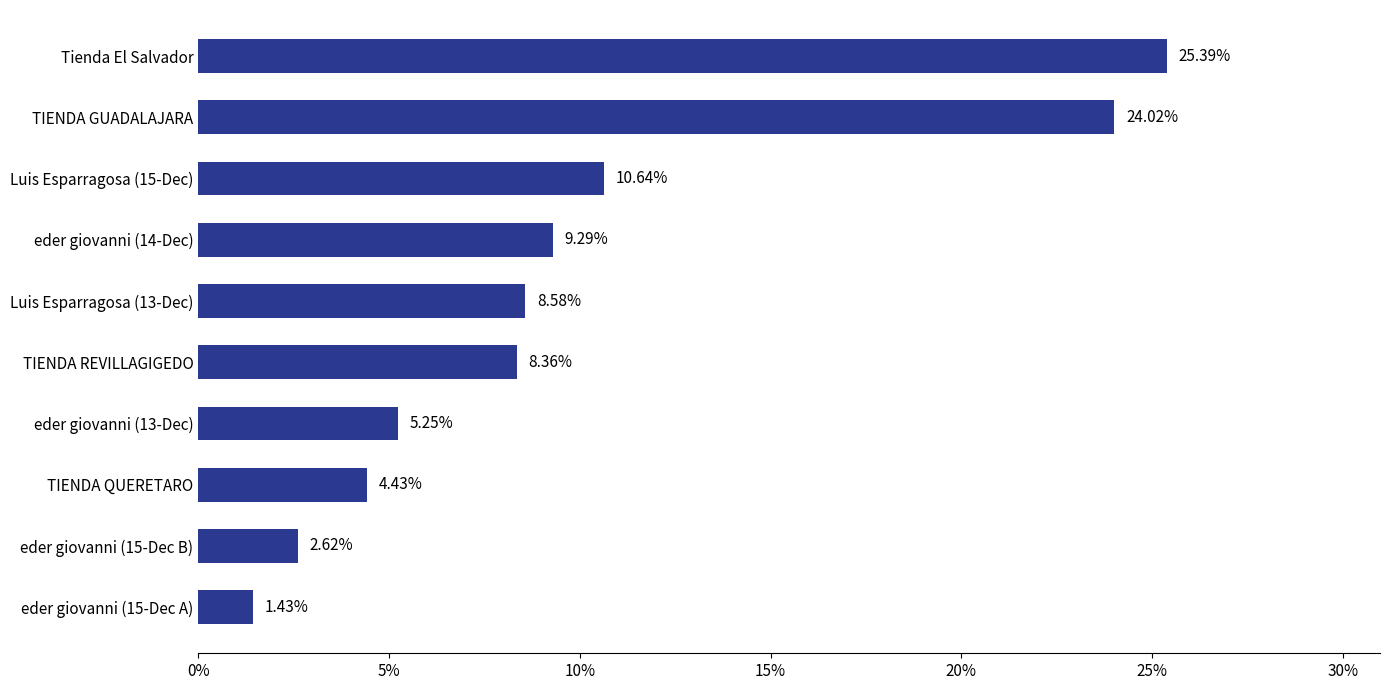

How many values are below 8?

4